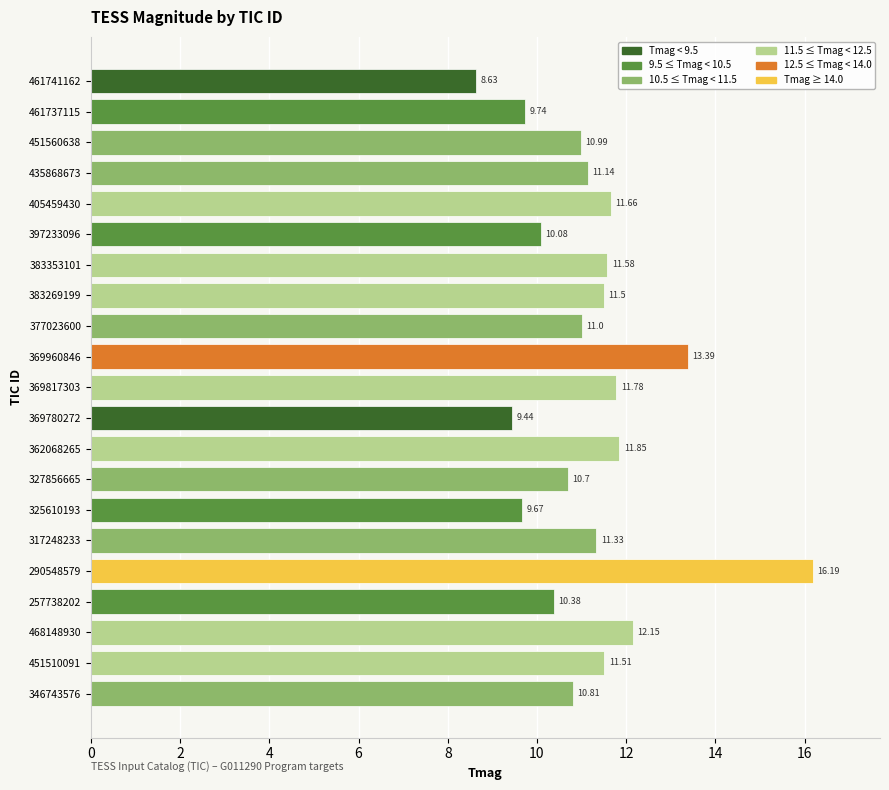

How many data points are less than 11?

9